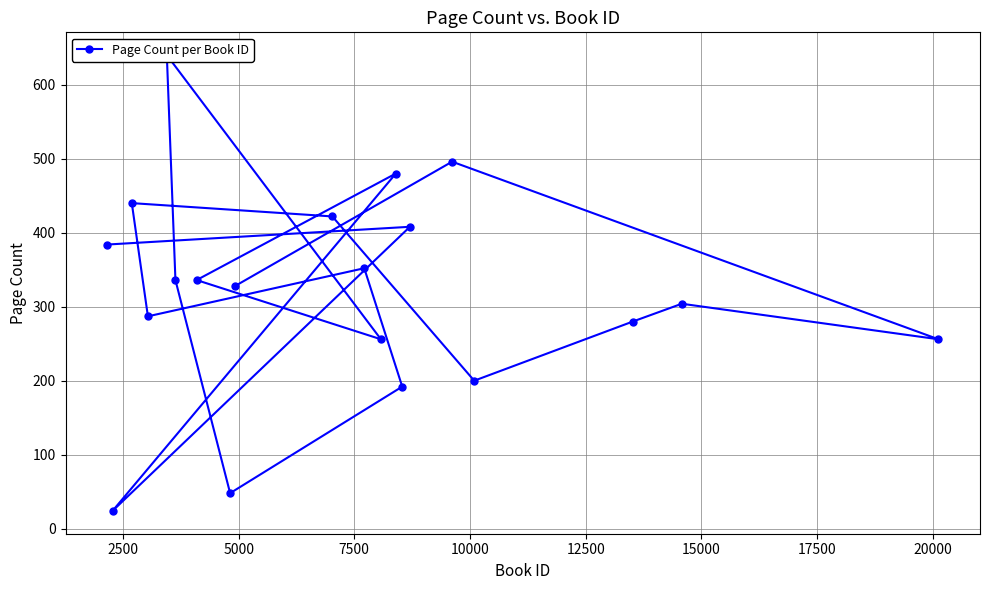

What is the greatest value displayed?

640